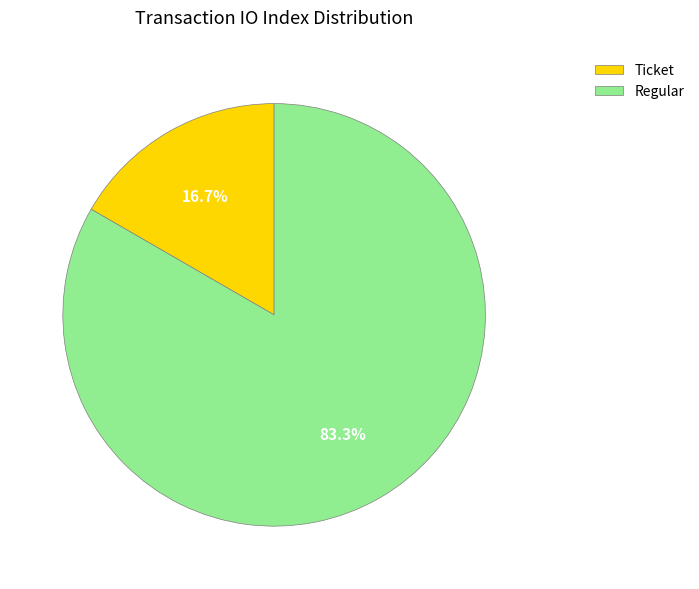

Is the sum of Ticket and Regular greater than half?

Yes